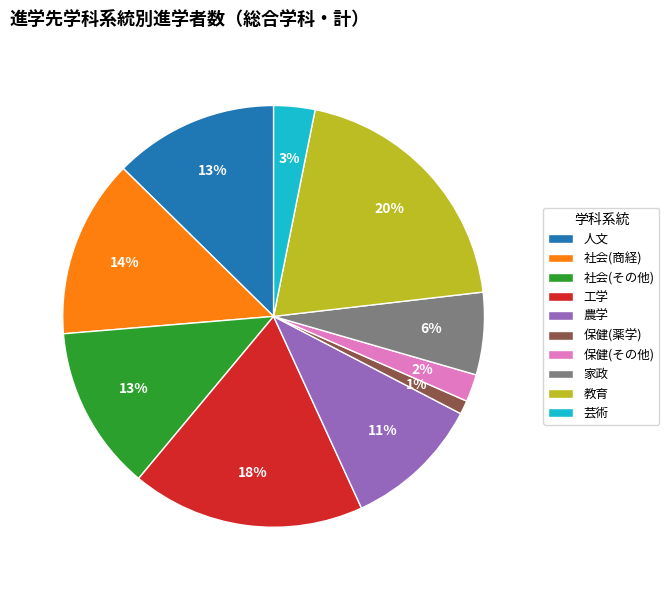

How many segments does this pie chart have?

10